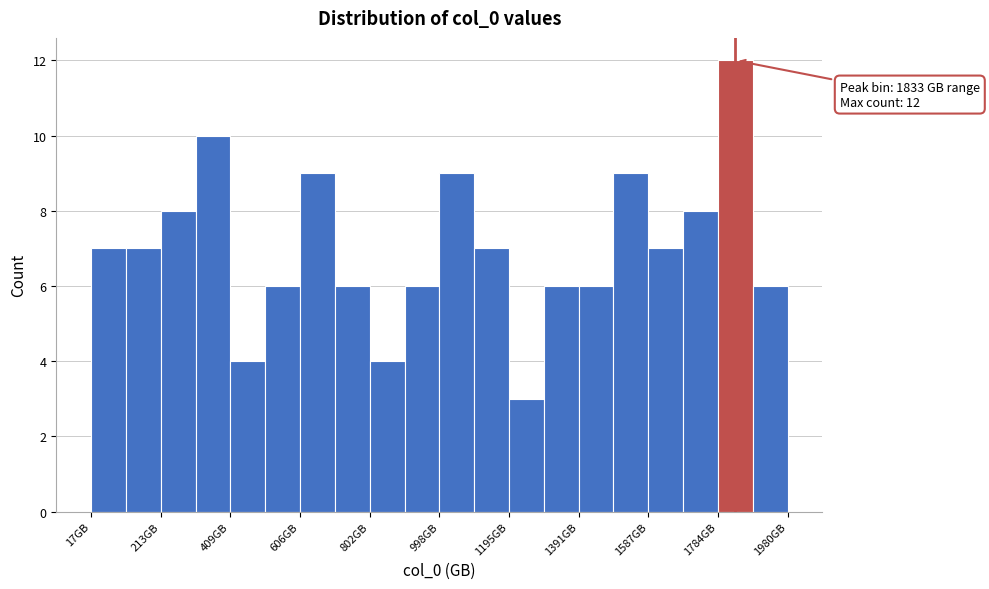

Which range on the x-axis has the tallest bar?

1780 to 1880